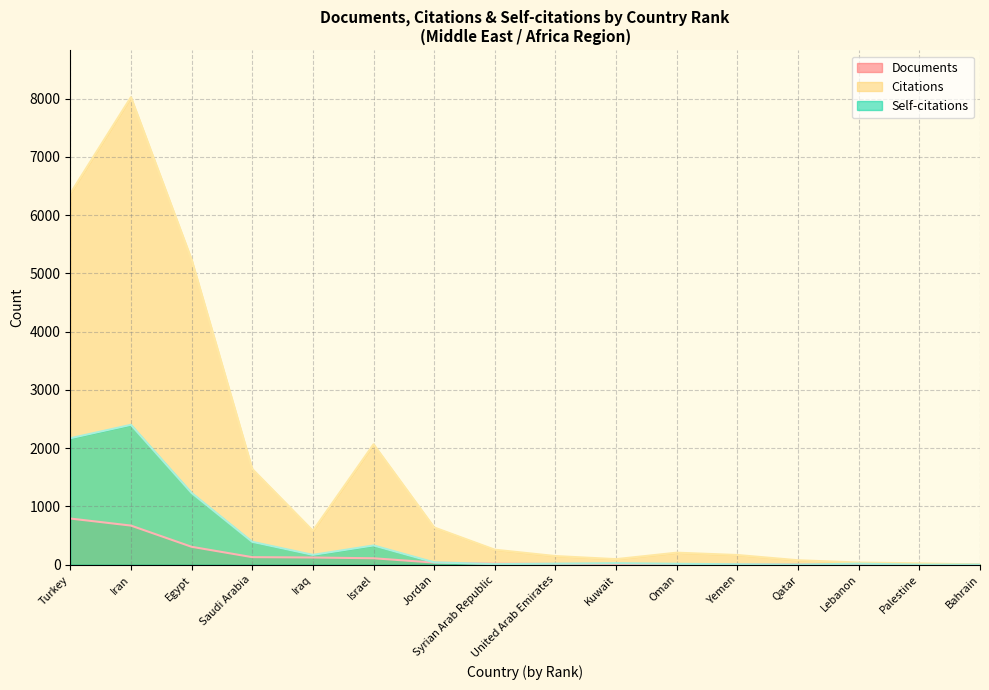

How many lines are shown in the chart?

3